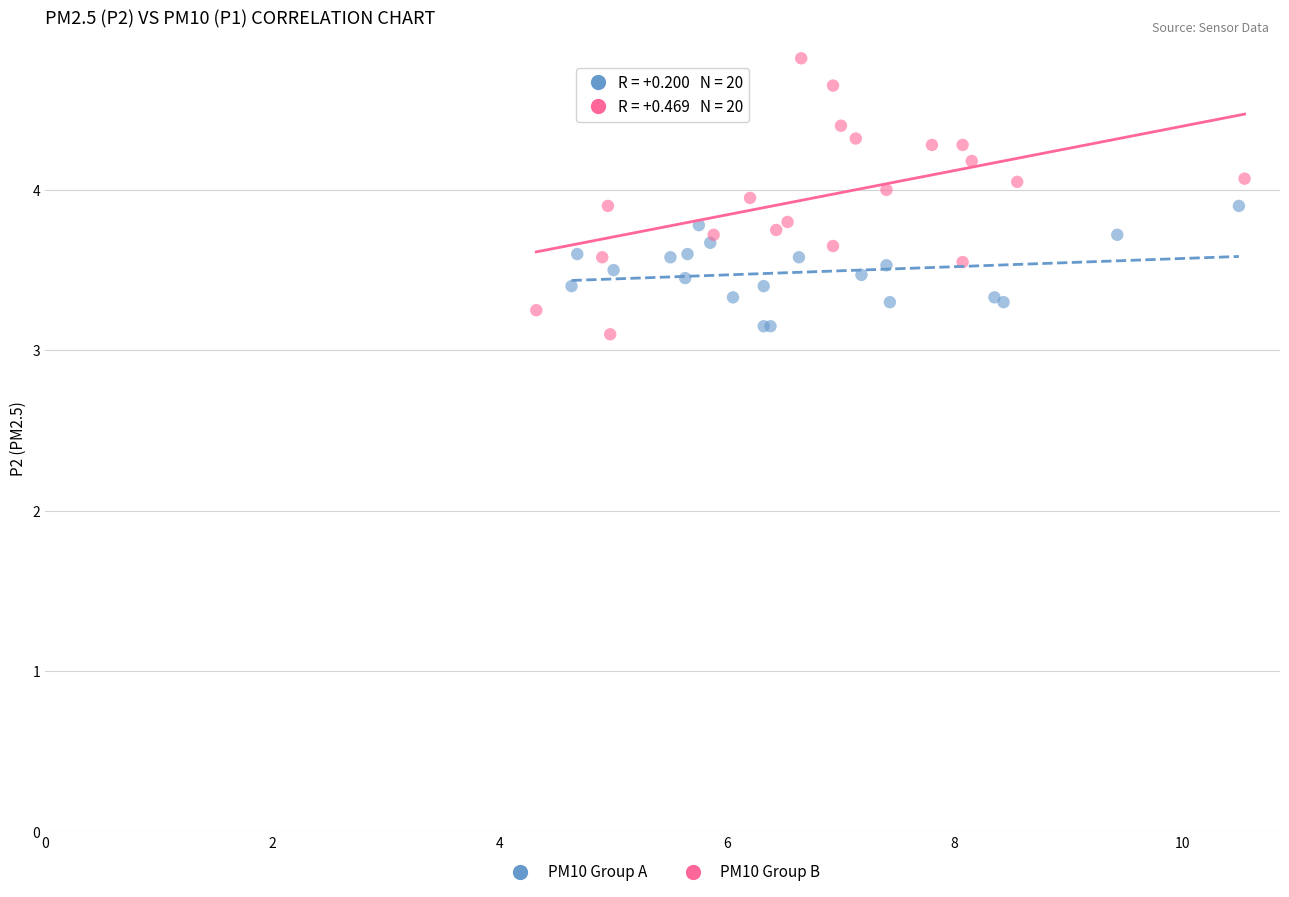

Which series contains the lowest Y value?

PM10 Group B